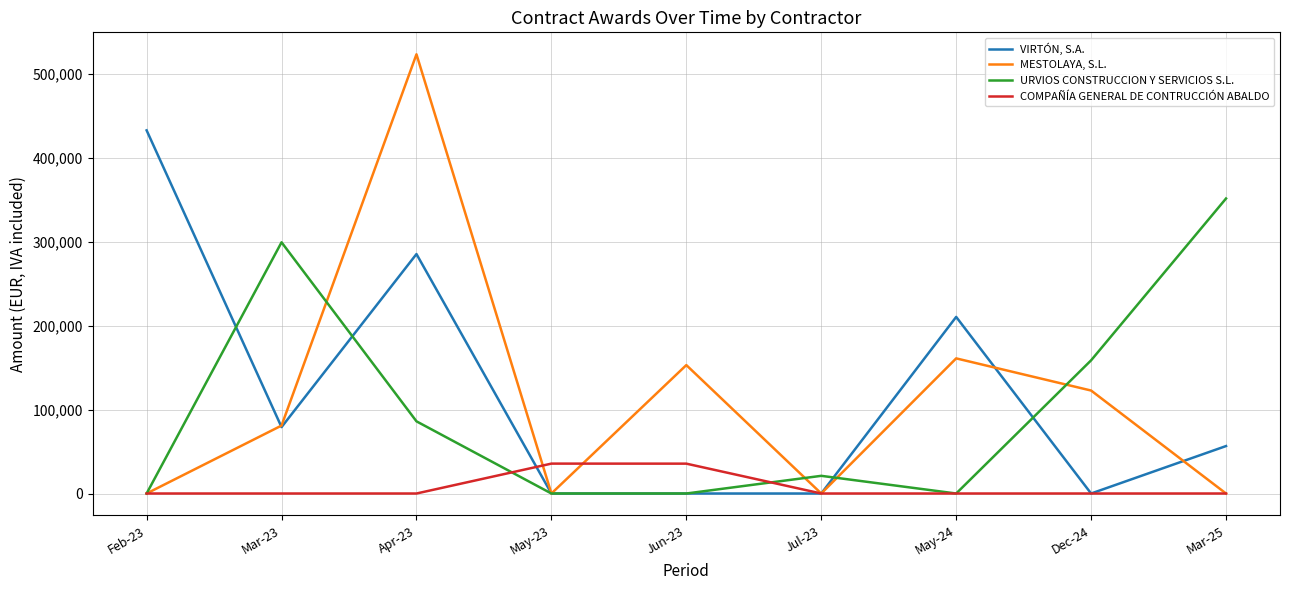

The VIRTÓN, S.A. series shows 0.0 at May-23. True or false?

True